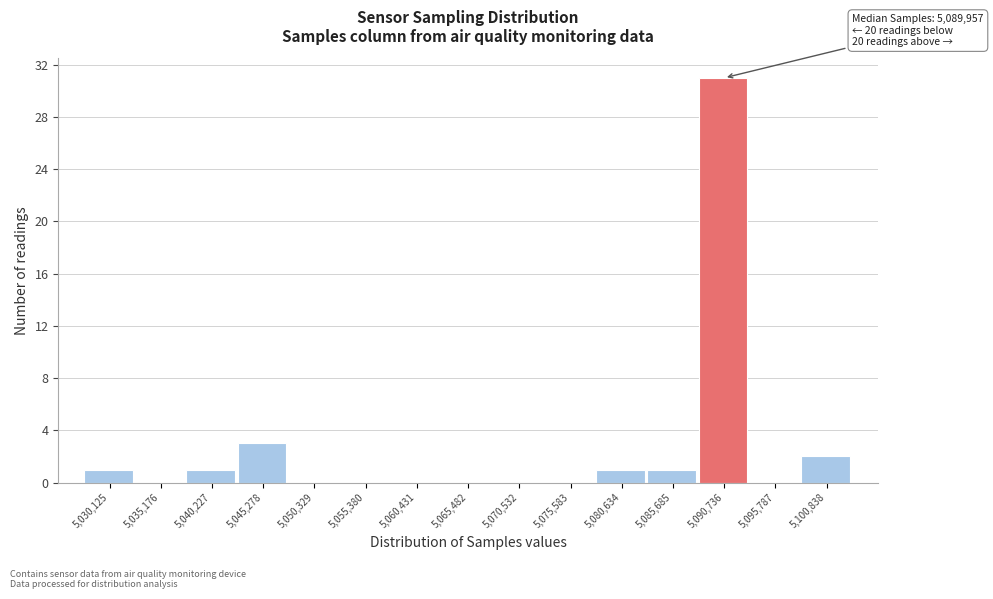

Over which range of the x-axis is the bar tallest?

5088000 to 5093000